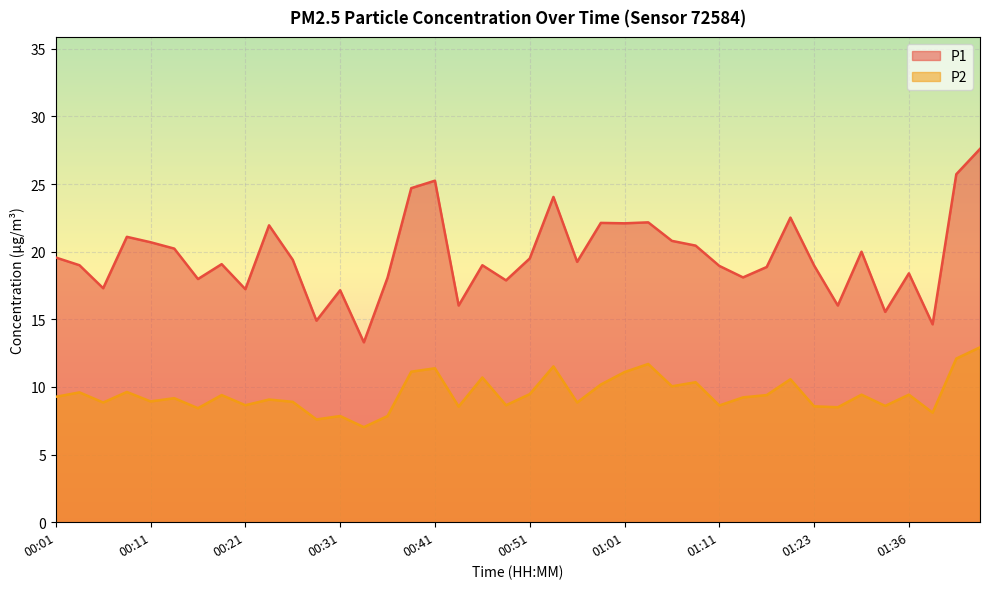

Reading right to left, list all the values displayed in this chart.

P1: 27.6	25.7	14.6	18.4	15.6	20.0	16.0	19.0	22.5	18.9	18.1	18.9	20.4	20.8	22.2	22.1	22.1	19.2	24.1	19.5	17.9	19.0	16.0	25.2	24.7	18.1	13.3	17.1	14.9	19.4	21.9	17.2	19.1	18.0	20.2	20.7	21.1	17.3	19.0	19.6
P2: 12.9	12.1	8.1	9.4	8.6	9.4	8.5	8.6	10.6	9.4	9.2	8.6	10.3	10.1	11.7	11.1	10.2	8.8	11.5	9.5	8.7	10.7	8.6	11.4	11.1	7.8	7.0	7.8	7.6	8.9	9.1	8.7	9.4	8.4	9.2	8.9	9.6	8.8	9.6	9.3